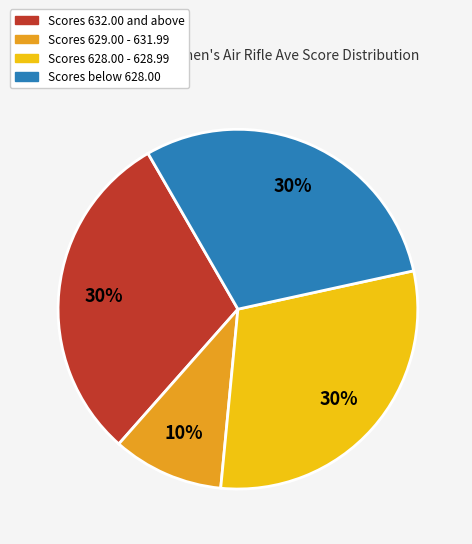

To the nearest percent, what is the difference between the largest and smallest slice percentages?

20%